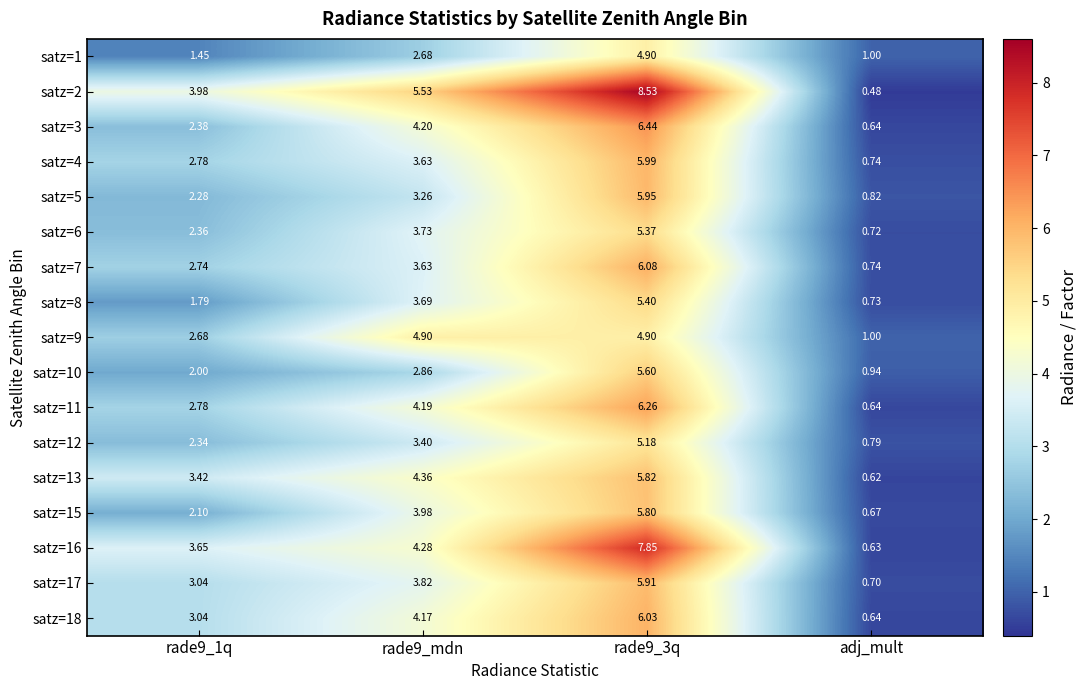

Is the value of satz=11 at rade9_3q greater than the value of satz=5 at adj_mult?

Yes